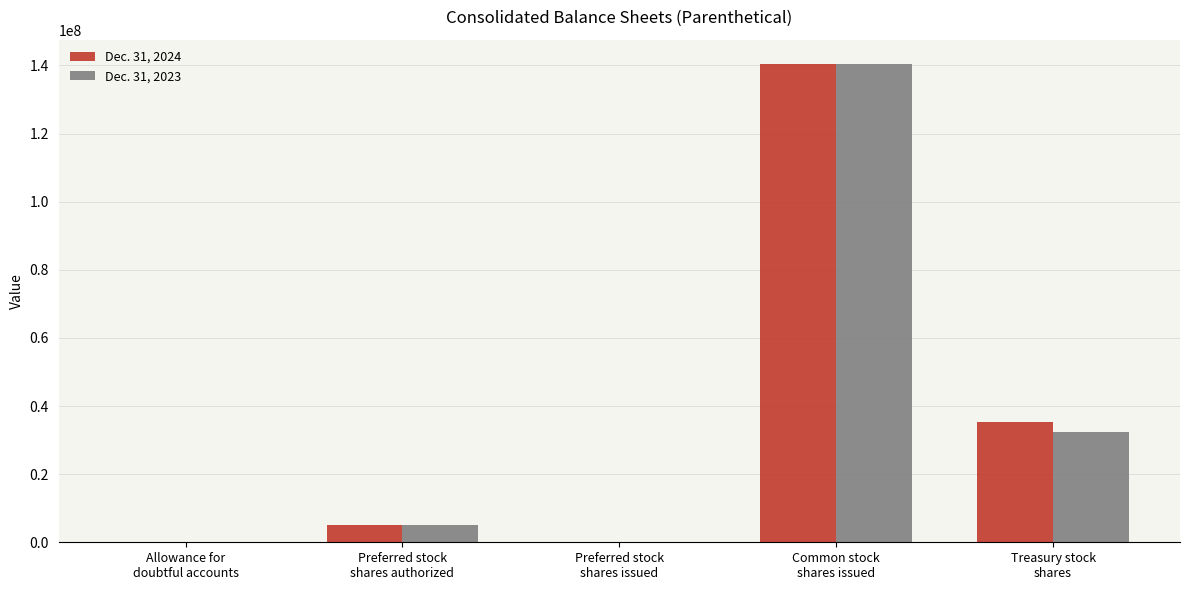

How many groups of bars are there?

5